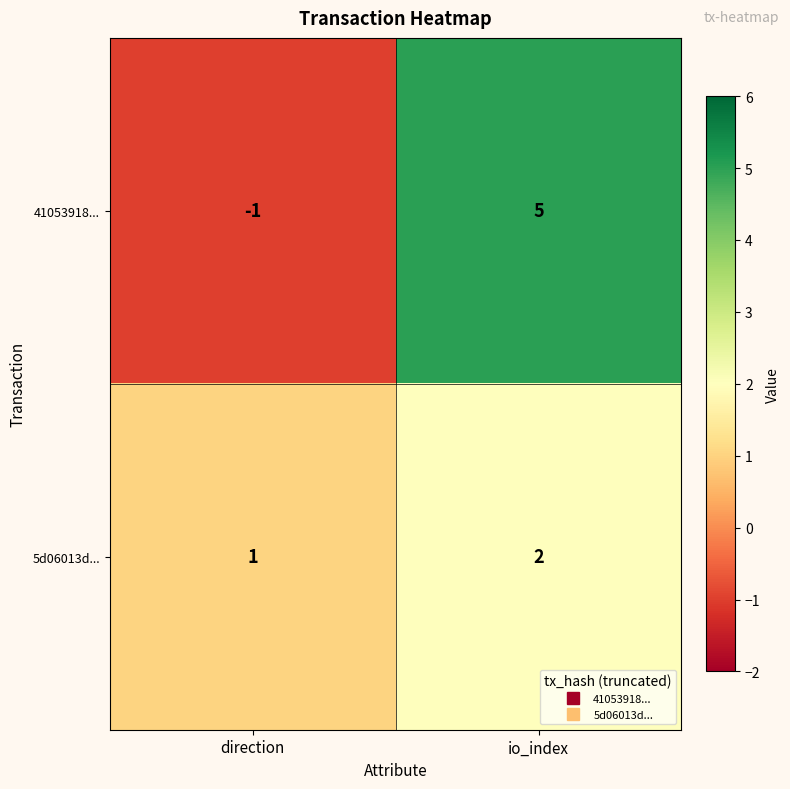

Reading left to right, what are all the values shown in this chart?

41053918...: -1	5
5d06013d...: 1	2